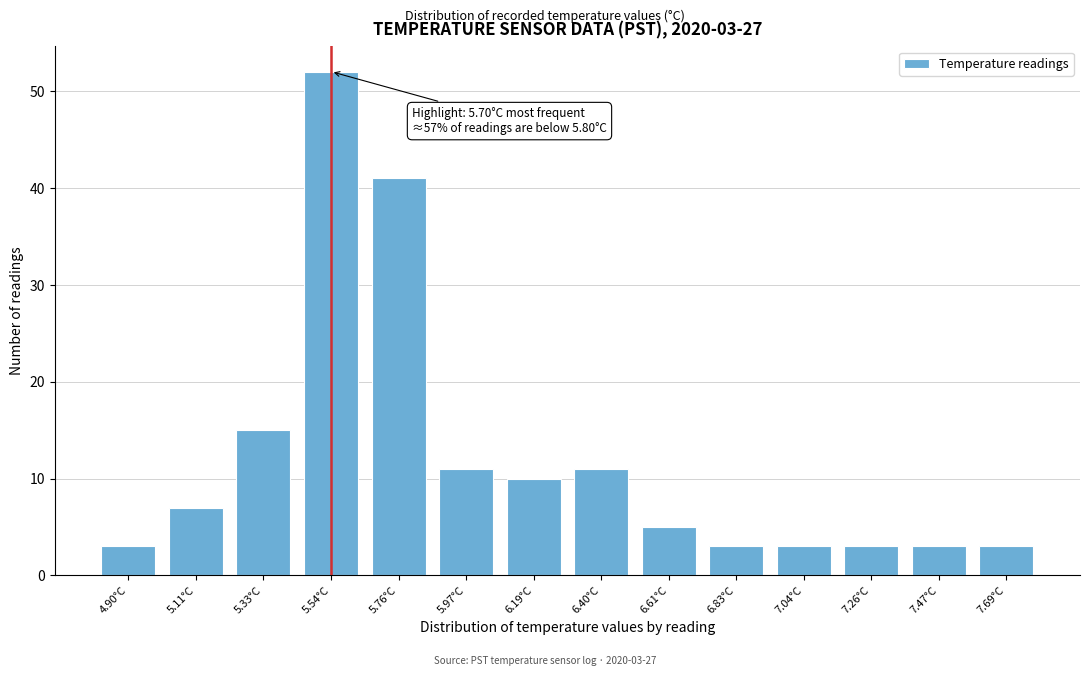

Reading left to right, what are all the values shown in this chart?

4.90°C=3	5.11°C=7	5.33°C=15	5.54°C=52	5.76°C=41	5.97°C=11	6.19°C=10	6.40°C=11	6.61°C=5	6.83°C=3	7.04°C=3	7.26°C=3	7.47°C=3	7.69°C=3